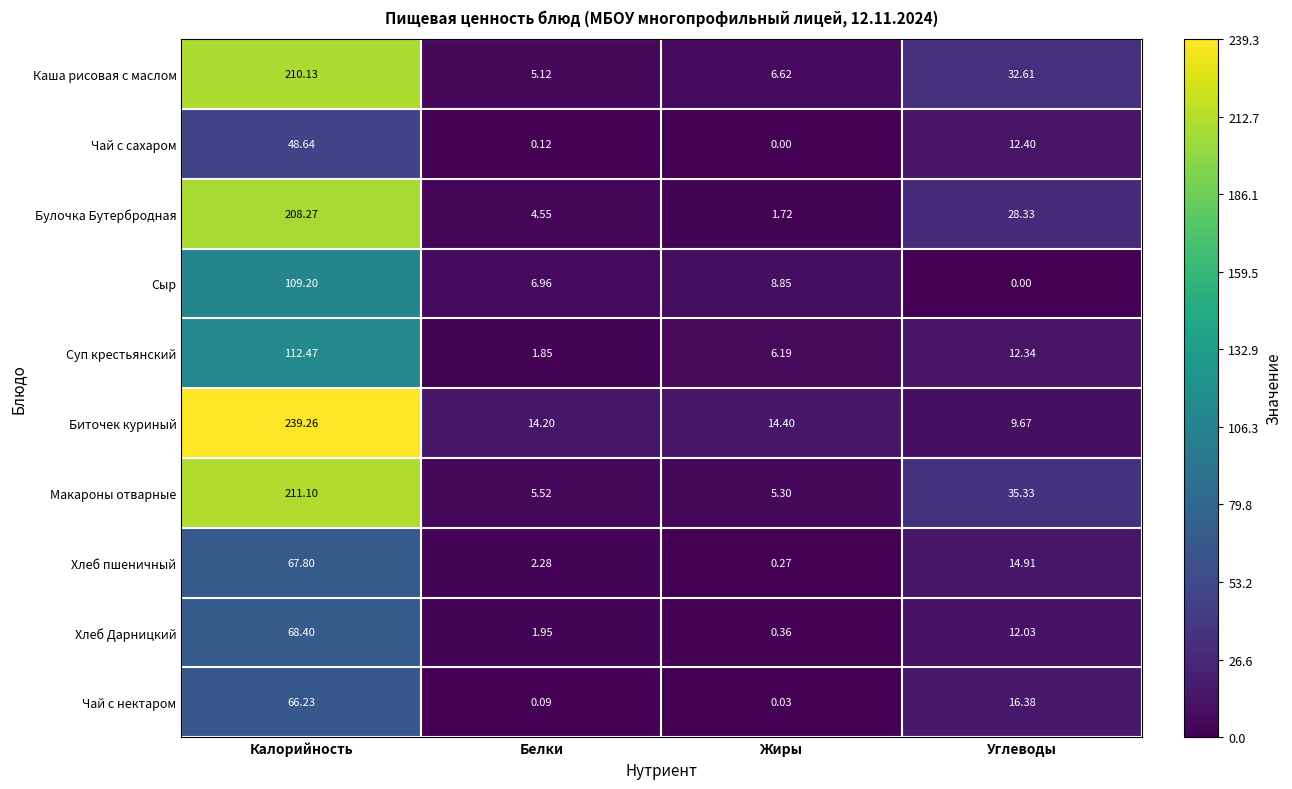

Rank the categories by Сыр value from highest to lowest.

Калорийность, Жиры, Белки, Углеводы